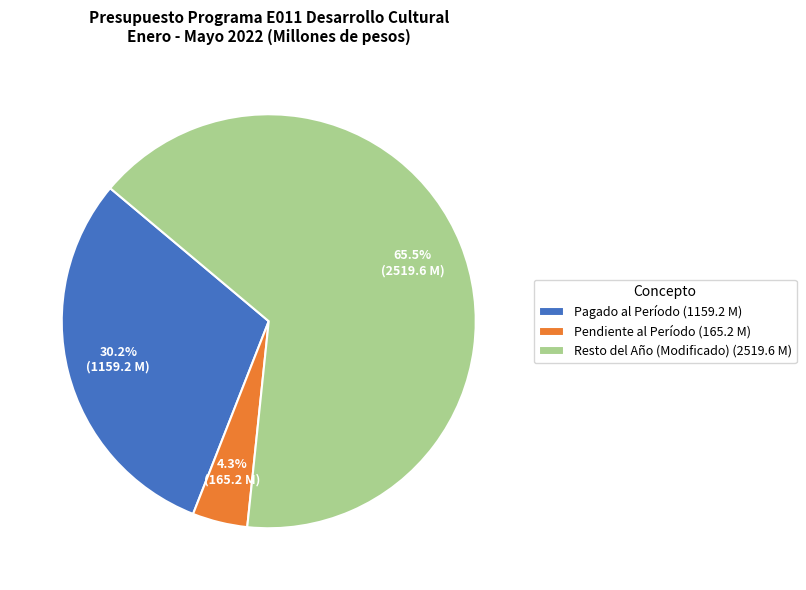

How much of the chart is everything except Pagado al Período (1159.2 M)?

69.8%